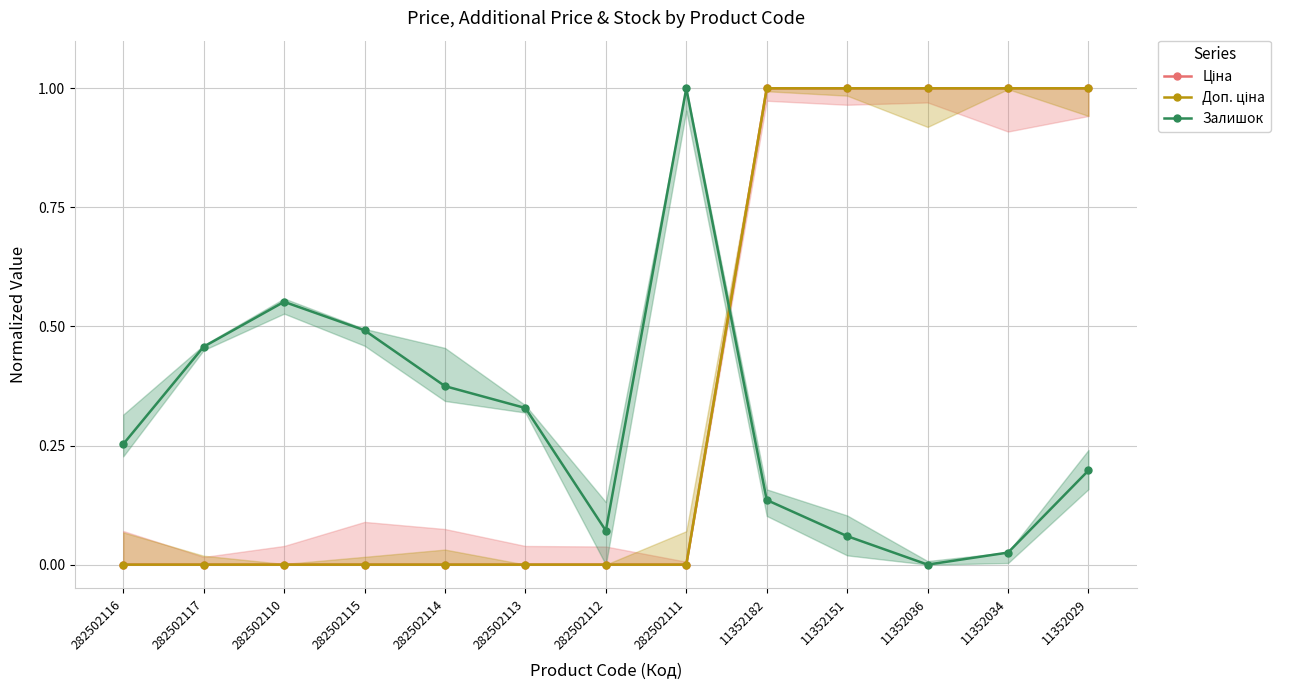

The value of Залишок at 282502116 is 0.2. True or false?

False